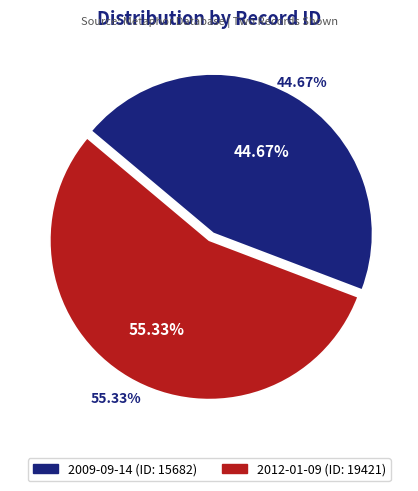

To the nearest percent, what is the difference between the 2012-01-09 and 2009-09-14 slice percentages?

11%